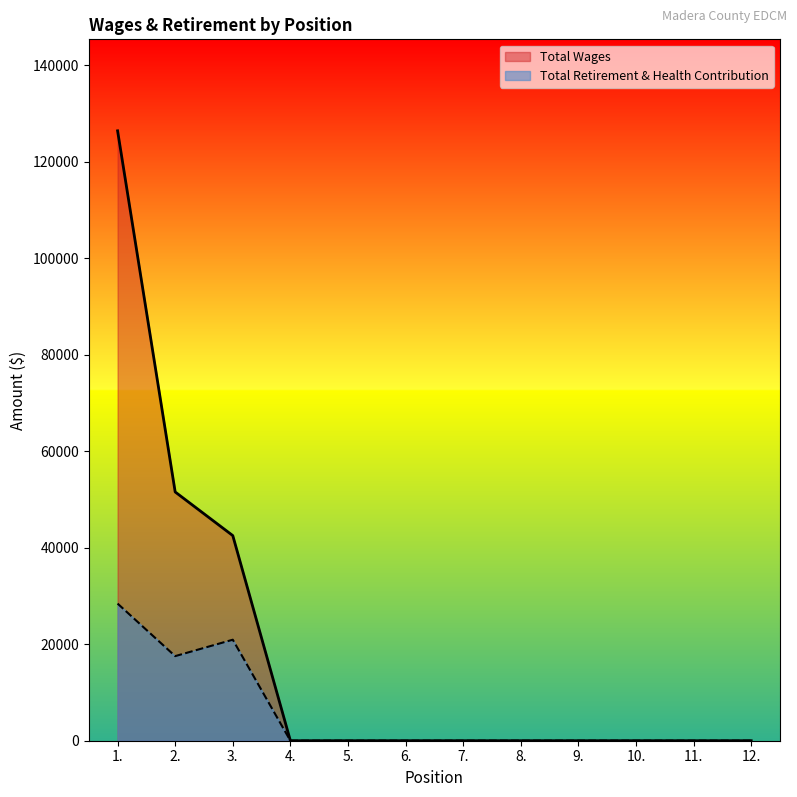

Is it true that Total Retirement & Health Contribution equals 31330 at 2.?

False